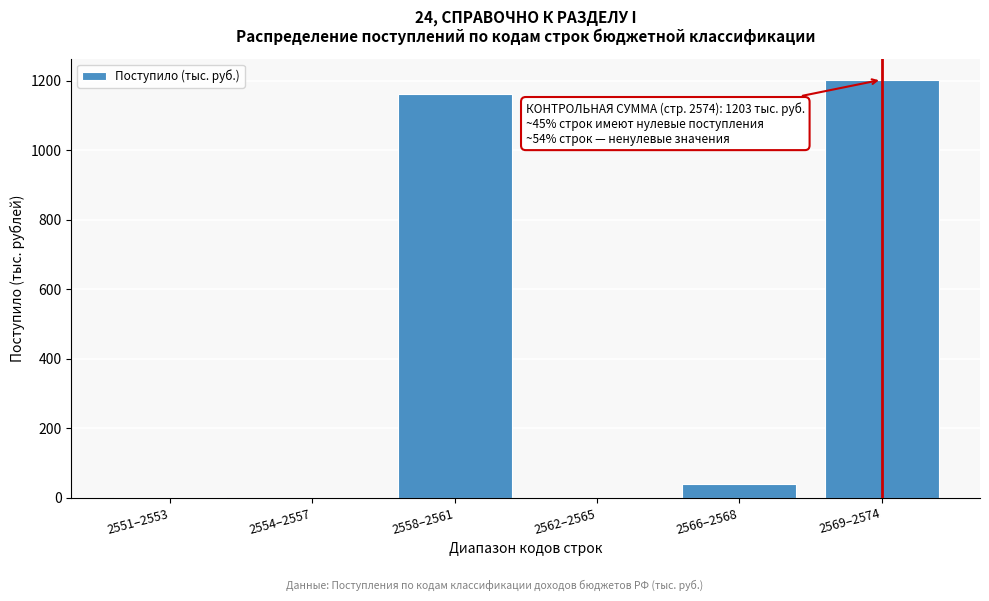

What is the greatest value displayed?

1203